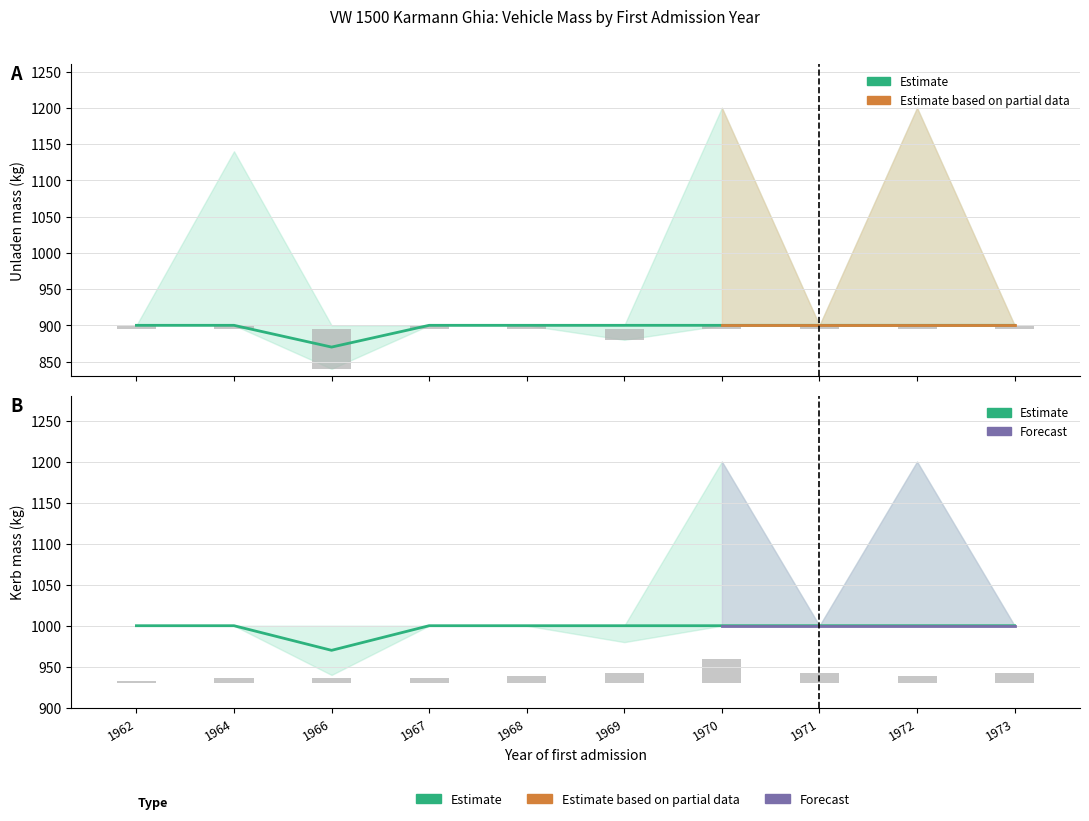

Reading left to right, list all the values displayed in this chart.

massa_ledig_voertuig_mean: 900	900	870	900	900	900	900	900	900	900
massa_ledig_voertuig_lower: 5	5	-55	5	5	-15	5	5	5	5
massa_rijklaar_mean: 1000	1000	970	1000	1000	1000	1000	1000	1000	1000
count_per_year: 3	6	6	6	9	12	30	12	9	12